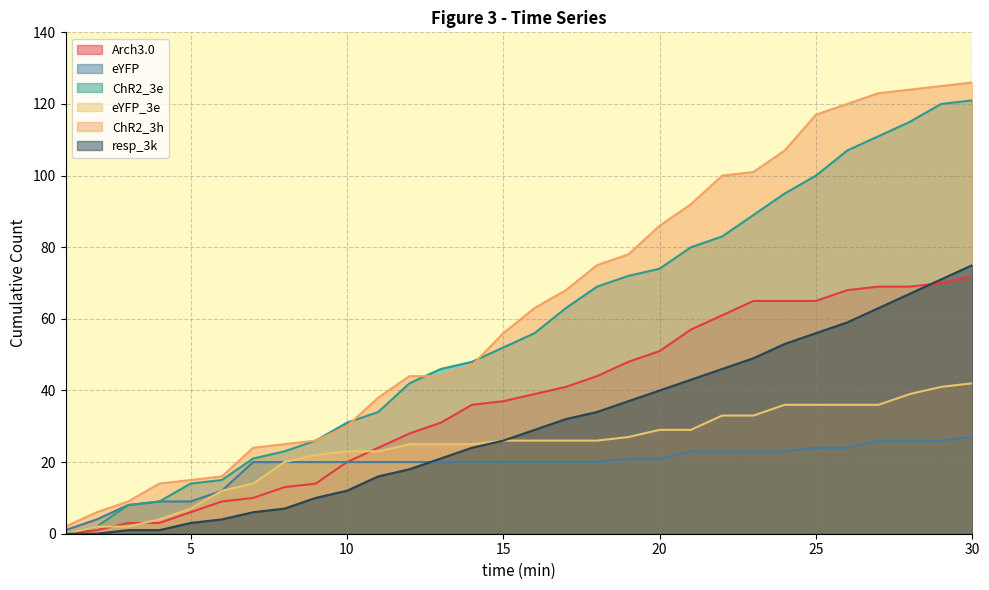

Reading right to left, extract all data points from this chart.

Arch3.0: 30=72	29=70	28=69	27=69	26=68	25=65	24=65	23=65	22=61	21=57	20=51	19=48	18=44	17=41	16=39	15=37	14=36	13=31	12=28	11=24	10=20	9=14	8=13	7=10	6=9	5=6	4=3	3=3	2=1	1=0
eYFP: 30=27	29=26	28=26	27=26	26=24	25=24	24=23	23=23	22=23	21=23	20=21	19=21	18=20	17=20	16=20	15=20	14=20	13=20	12=20	11=20	10=20	9=20	8=20	7=20	6=12	5=9	4=9	3=8	2=4	1=1
ChR2_3e: 30=121	29=120	28=115	27=111	26=107	25=100	24=95	23=89	22=83	21=80	20=74	19=72	18=69	17=63	16=56	15=52	14=48	13=46	12=42	11=34	10=31	9=26	8=23	7=21	6=15	5=14	4=9	3=8	2=2	1=0
eYFP_3e: 30=42	29=41	28=39	27=36	26=36	25=36	24=36	23=33	22=33	21=29	20=29	19=27	18=26	17=26	16=26	15=26	14=25	13=25	12=25	11=23	10=23	9=22	8=20	7=14	6=12	5=7	4=4	3=2	2=2	1=0
ChR2_3h: 30=126	29=125	28=124	27=123	26=120	25=117	24=107	23=101	22=100	21=92	20=86	19=78	18=75	17=68	16=63	15=56	14=47	13=44	12=44	11=38	10=30	9=26	8=25	7=24	6=16	5=15	4=14	3=9	2=6	1=2
resp_3k: 30=75	29=71	28=67	27=63	26=59	25=56	24=53	23=49	22=46	21=43	20=40	19=37	18=34	17=32	16=29	15=26	14=24	13=21	12=18	11=16	10=12	9=10	8=7	7=6	6=4	5=3	4=1	3=1	2=0	1=0